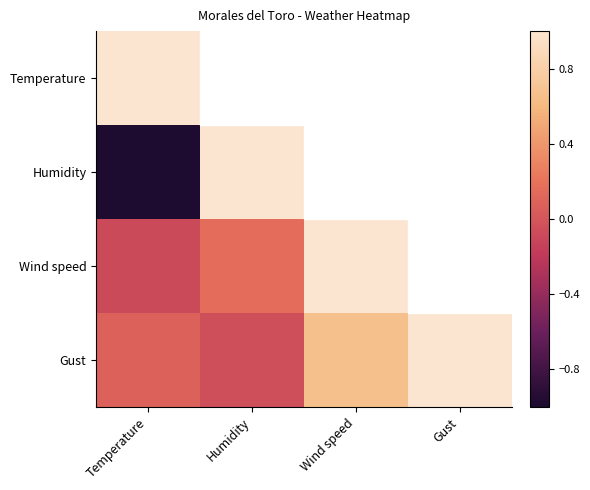

What is the total value across all series at Wind speed?

1.7